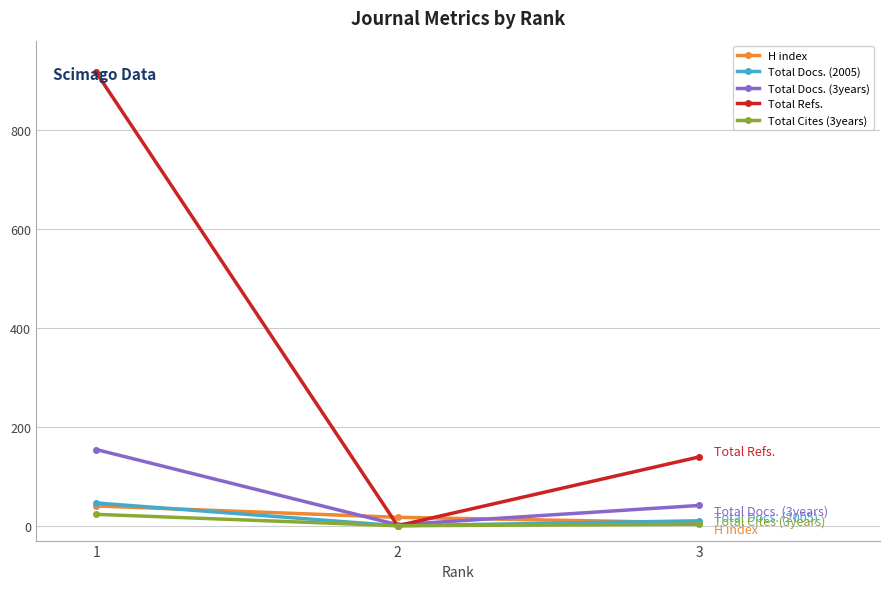

Which series has the widest spread of values?

Total Refs.